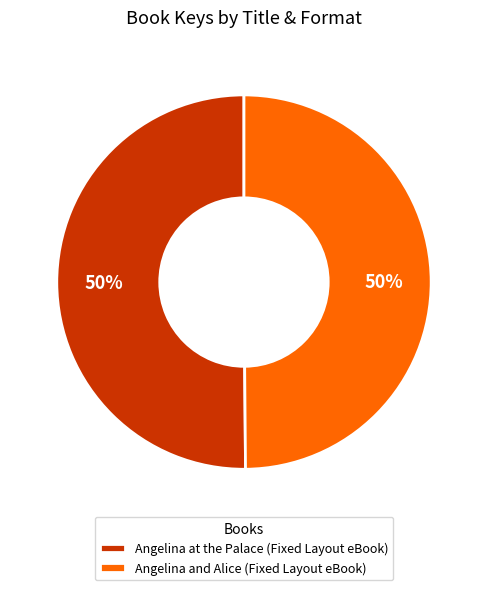

True or false: Angelina and Alice (Fixed Layout eBook) accounts for 50% of the total.

True